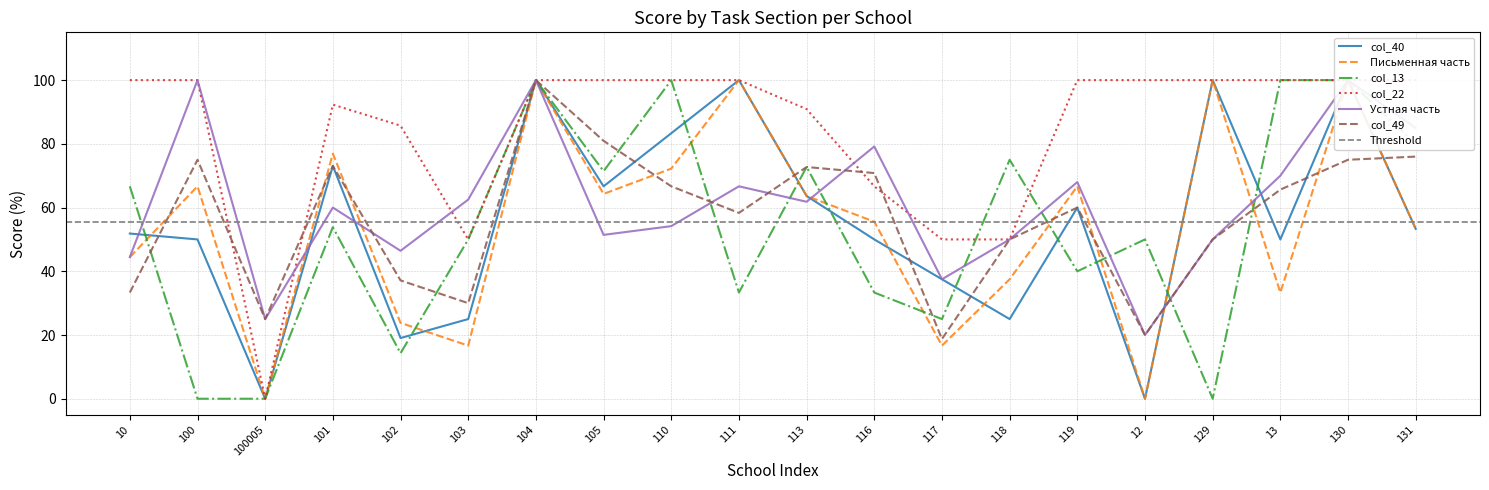

Where does the Письменная часть series first go above 63?

100